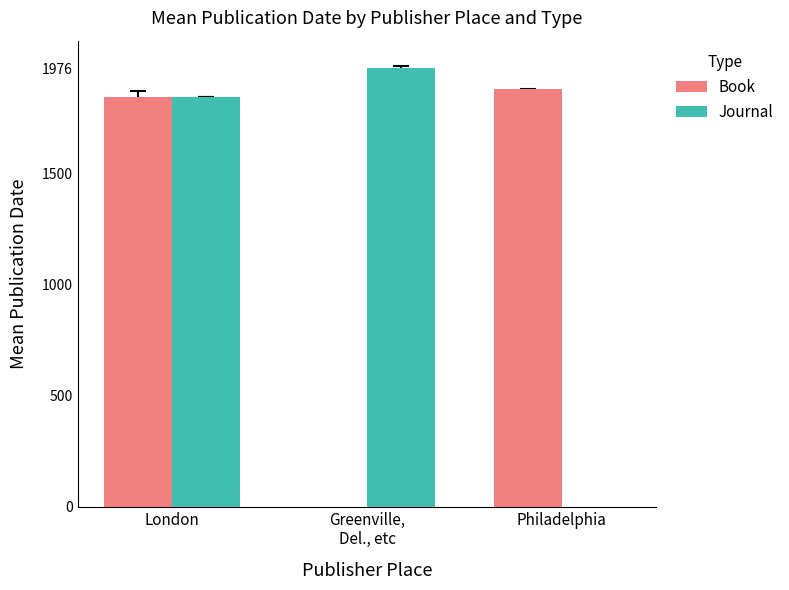

What is the greatest value displayed?

1976